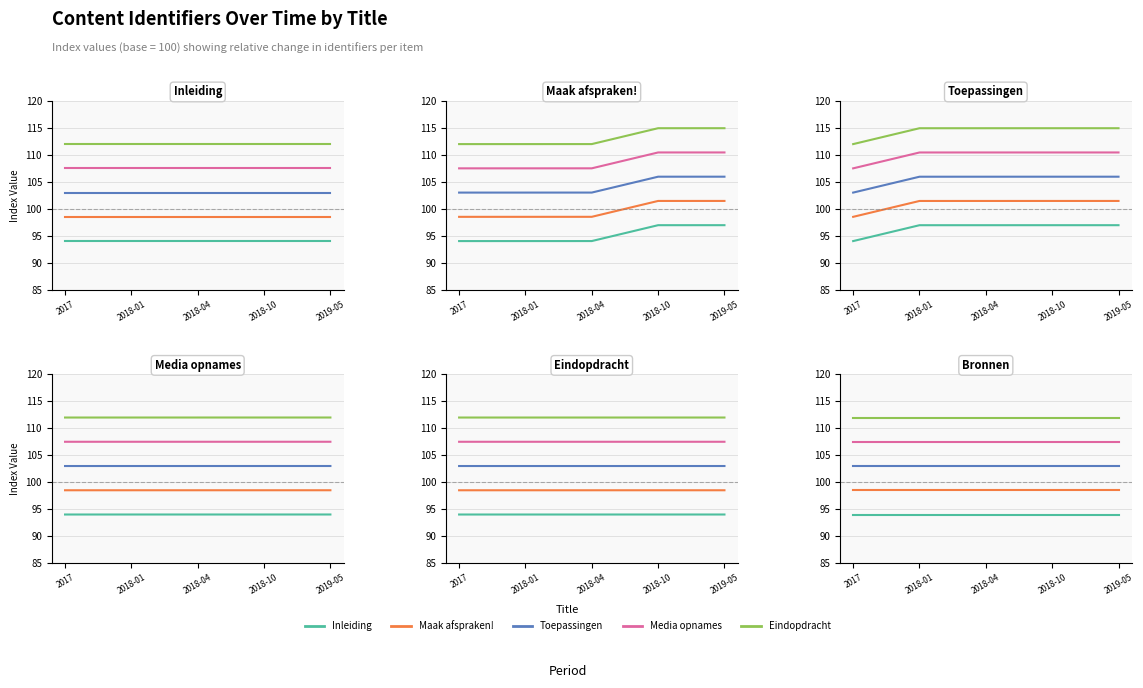

Which series has the widest spread of values?

Inleiding